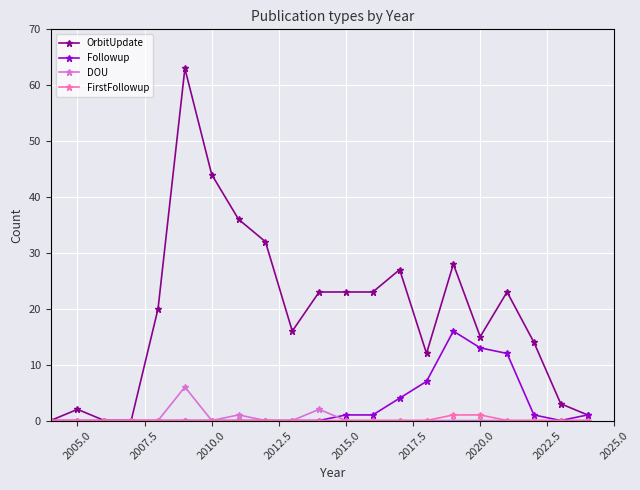

What is the value of the OrbitUpdate point at the 30th from the left?

14